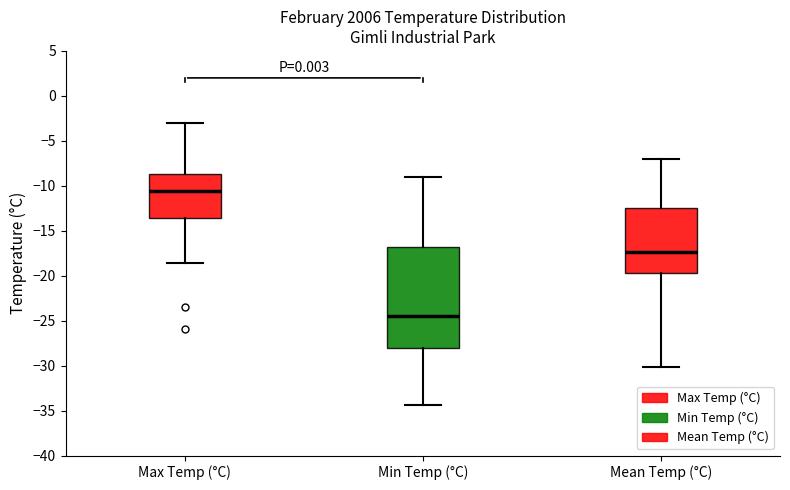

Where does the upper whisker of the box for Min Temp (°C) end on the y-axis? The values are not printed on the chart, so give them approximately, as read against the axis.

-9.0